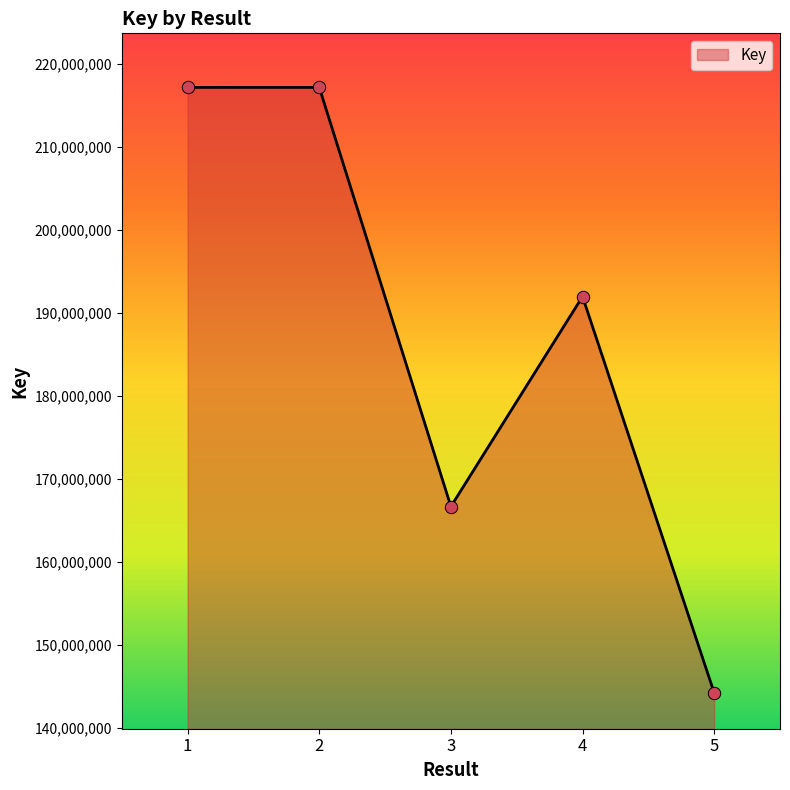

Between 1 and 4, which is larger?

1